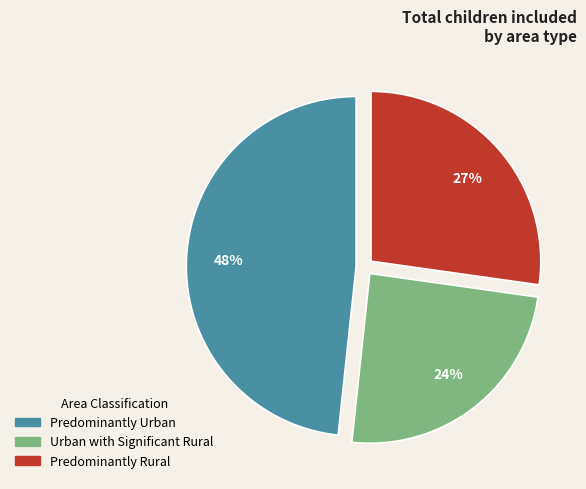

Do Urban with Significant Rural and Predominantly Urban together represent more than half of the pie?

Yes